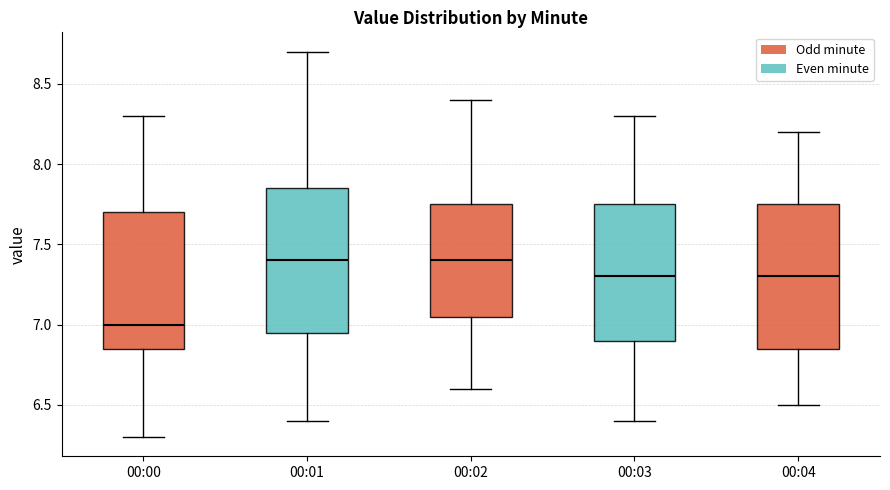

Reading left to right, read every box against the y-axis: the position of its median line, the range the box covers, and the ends of its whiskers. The values are not printed on the chart, so give them approximately, as read against the axis.

00:00: median 7.00, box 6.85 to 7.70, whiskers 6.30 to 8.30
00:01: median 7.40, box 6.95 to 7.85, whiskers 6.40 to 8.70
00:02: median 7.40, box 7.05 to 7.75, whiskers 6.60 to 8.40
00:03: median 7.30, box 6.90 to 7.75, whiskers 6.40 to 8.30
00:04: median 7.30, box 6.85 to 7.75, whiskers 6.50 to 8.20